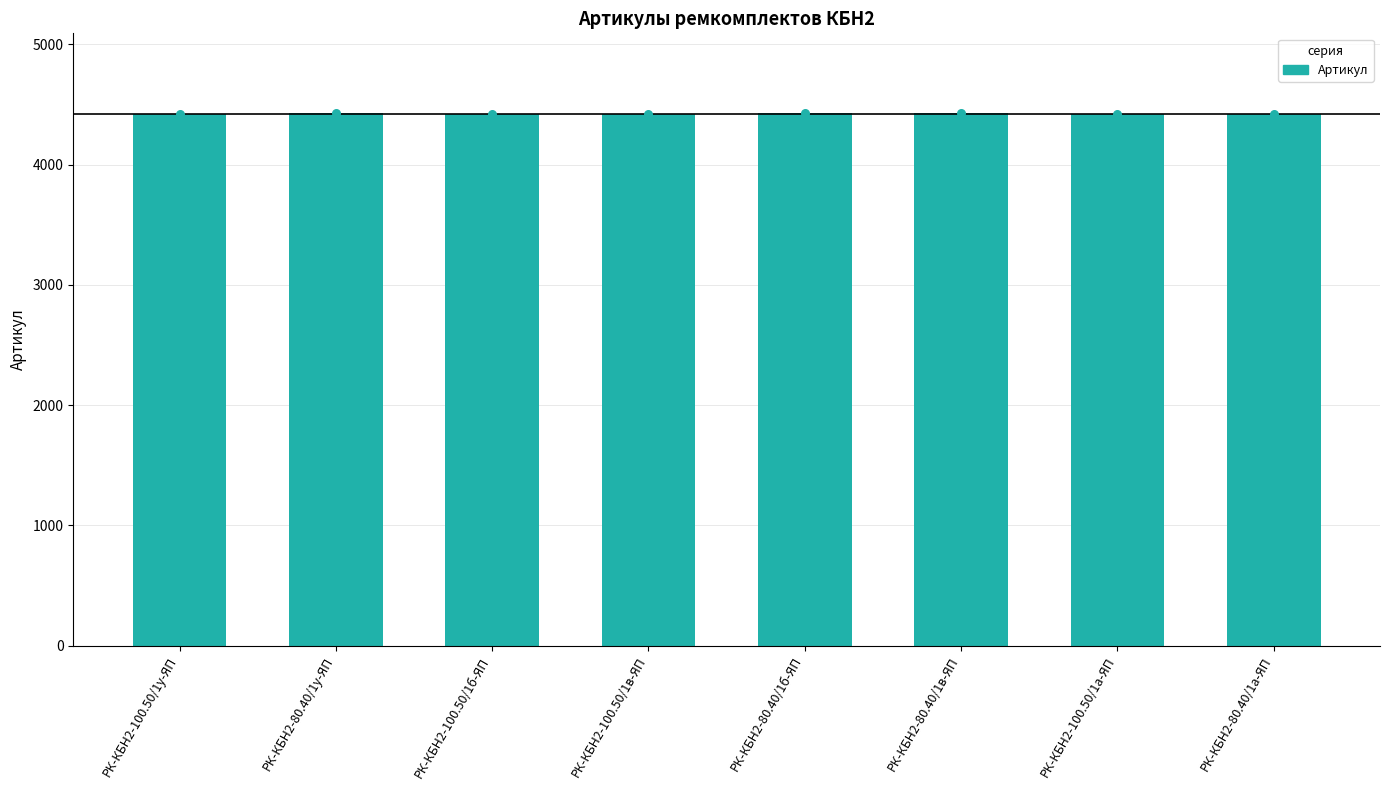

Which has a higher value, РК-КБН2-100.50/1у-ЯП or РК-КБН2-80.40/1в-ЯП?

РК-КБН2-80.40/1в-ЯП